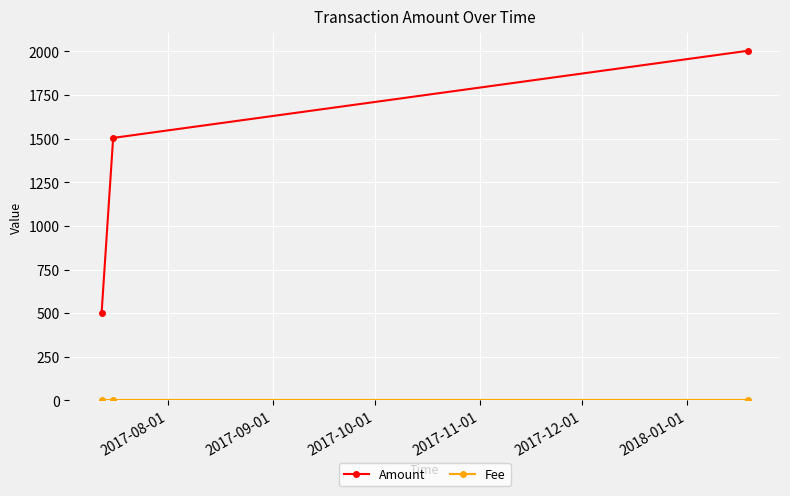

Which series has the largest range (max minus min)?

Amount